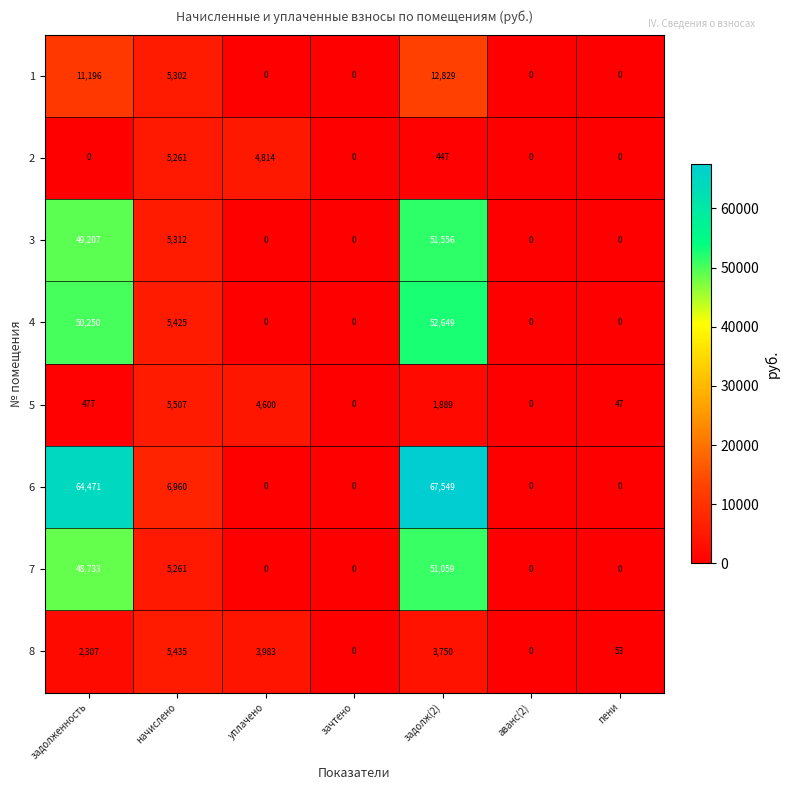

How many categories are shown in the chart?

7